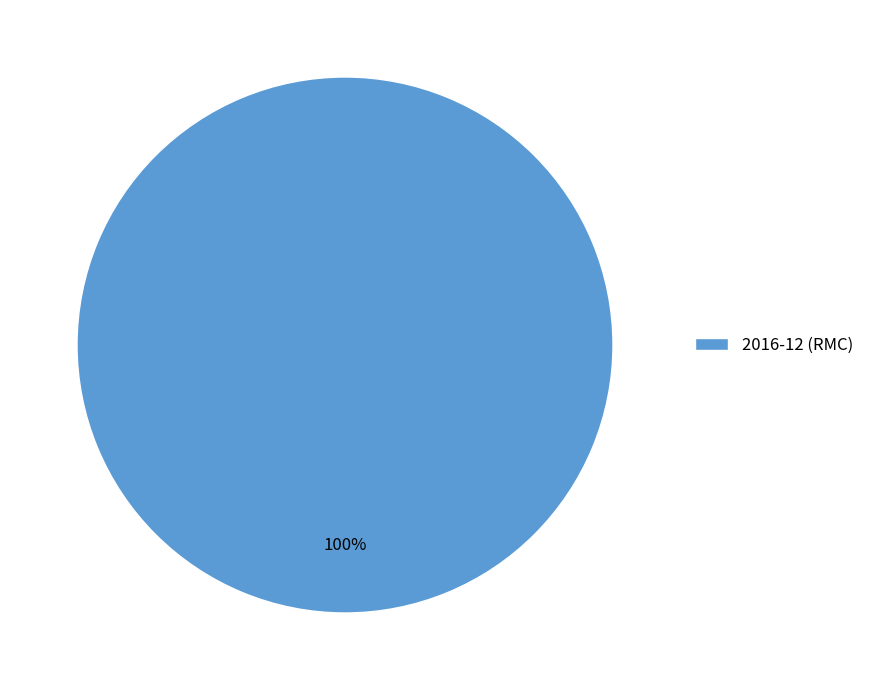

Rank the categories by value from highest to lowest.

2016-12 (RMC)